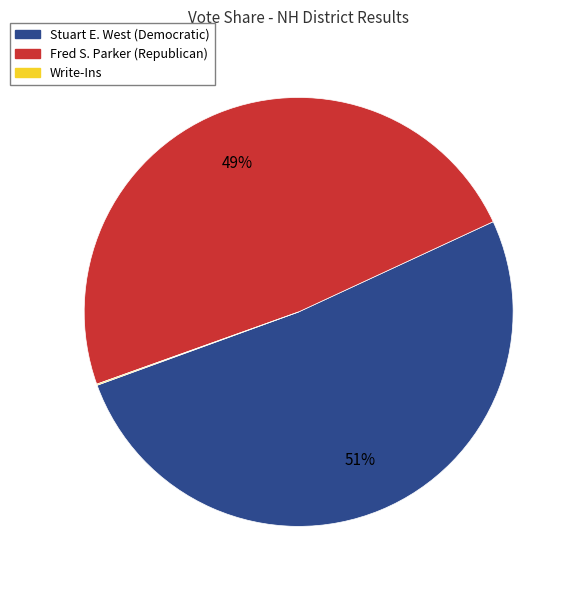

True or false: Fred S. Parker (Republican) accounts for 49% of the total.

True